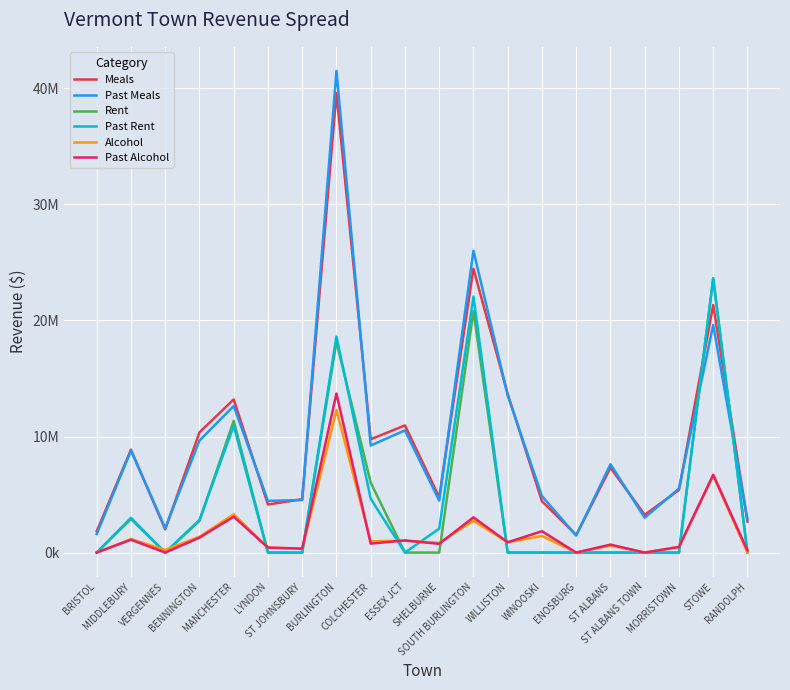

At how many categories does at least one series exceed 37587301?

1